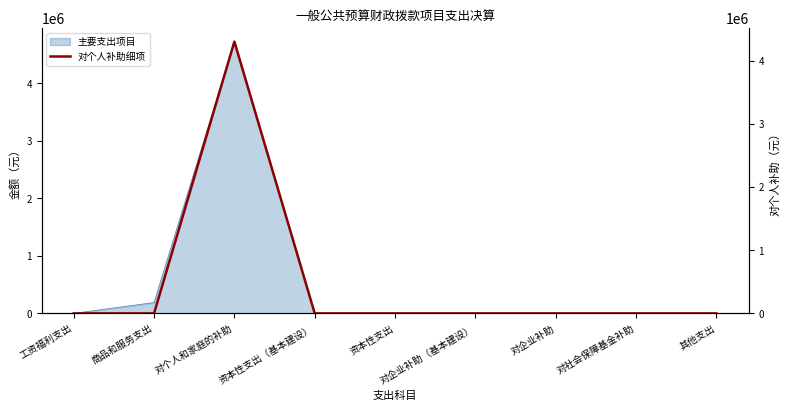

How many points are higher than both their immediate neighbors (excluding endpoints)?

1